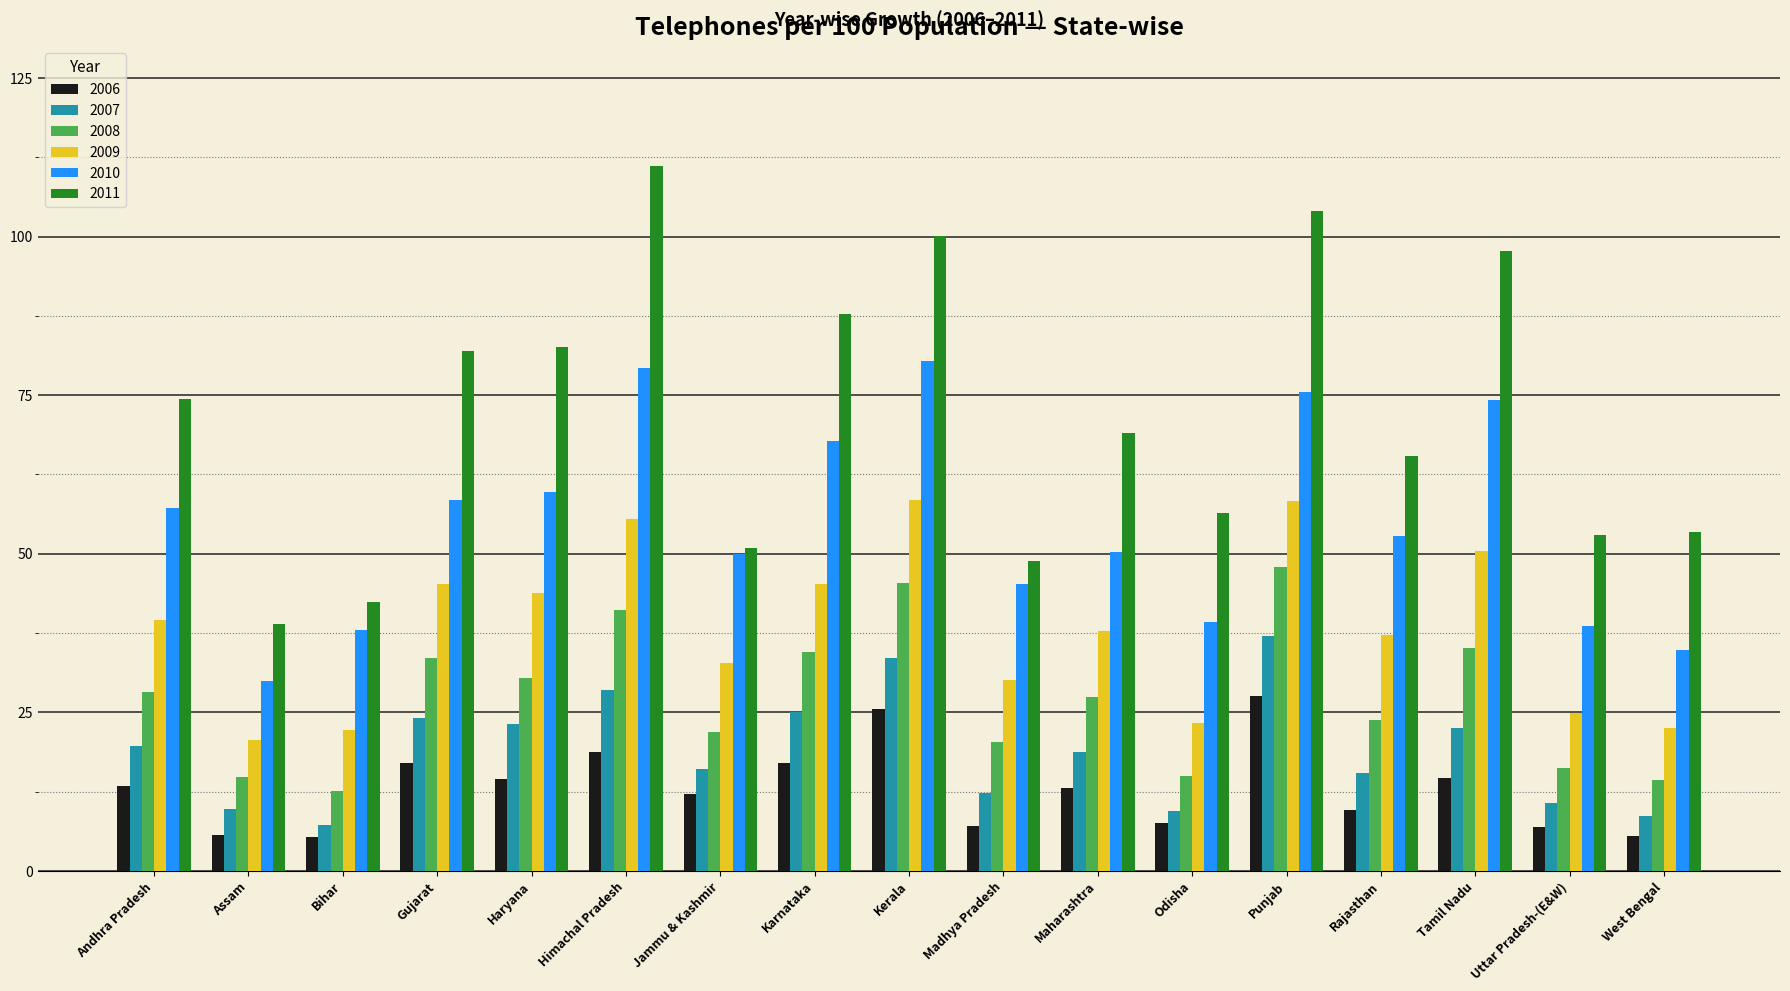

Is it true that 2006 equals 3.2 at Andhra Pradesh?

False